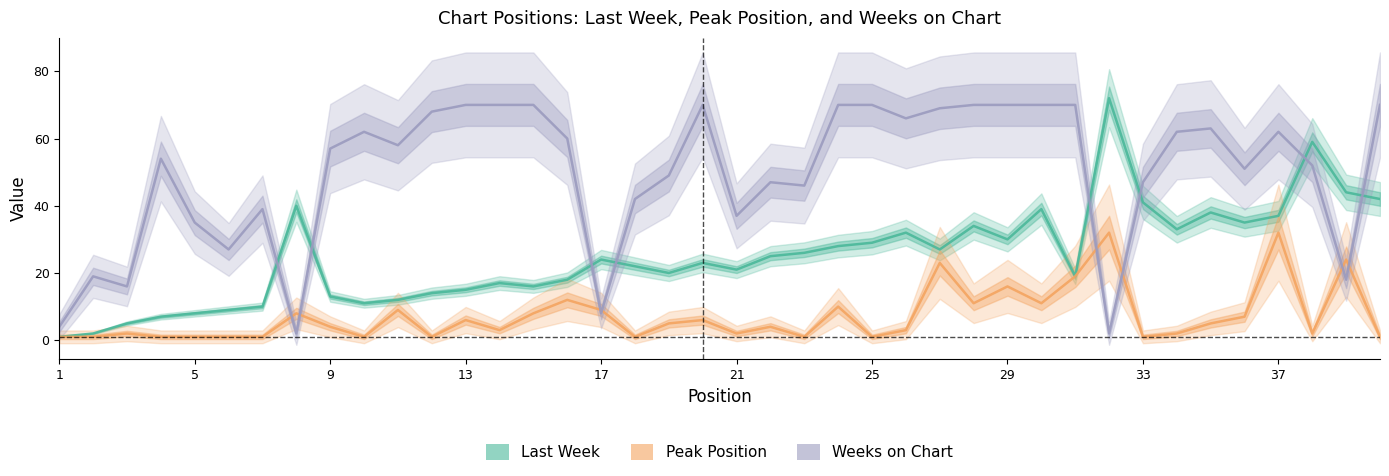

Reading left to right, extract all data points from this chart.

Last Week: 1	2	5	7	8	9	10	40	13	11	12	14	15	17	16	18	24	22	20	23	21	25	26	28	29	32	27	34	30	39	19	72	41	33	38	35	37	59	44	42
Peak Position: 1	1	2	1	1	1	1	8	4	1	9	1	6	3	8	12	9	1	5	6	2	4	1	10	1	3	23	11	16	11	19	32	1	2	5	7	32	2	24	1
Weeks on Chart: 4	19	16	54	35	27	39	2	57	62	58	68	70	70	70	60	8	42	49	70	37	47	46	70	70	66	69	70	70	70	70	2	47	62	63	51	62	52	18	70